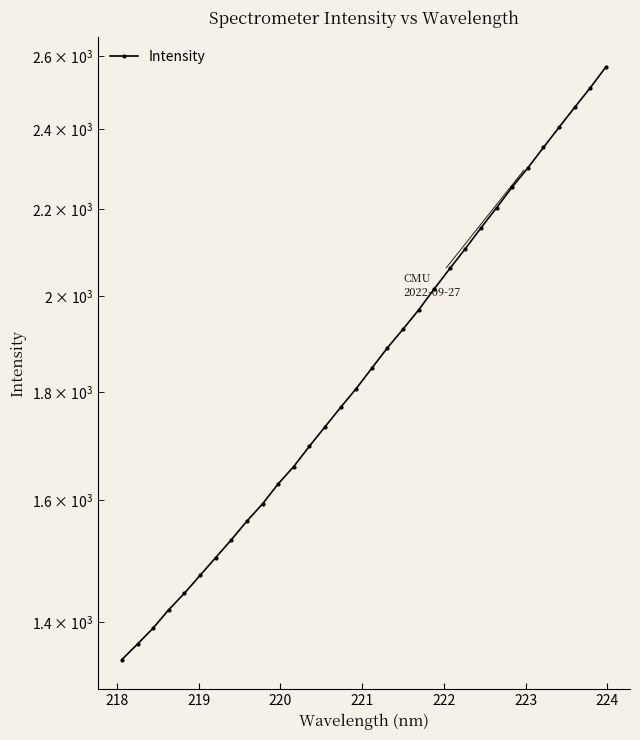

Reading left to right, extract all data points from this chart.

1343.7	1366.7	1390.8	1419.1	1444.7	1473.3	1502.2	1531.8	1563.5	1593.2	1628.4	1659.7	1696.9	1733.4	1770.5	1807.4	1848.2	1889.9	1928.8	1969.8	2015.8	2061.2	2106.7	2155.2	2203.1	2253.6	2301.1	2353.0	2405.4	2458.4	2511.6	2569.6